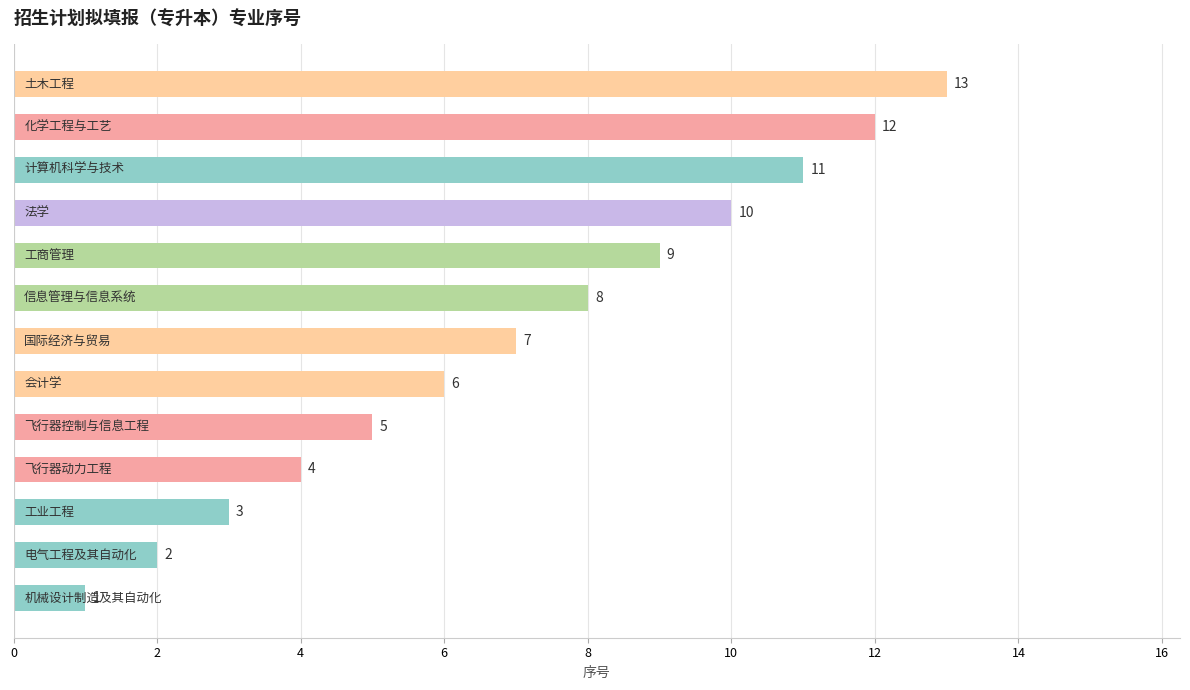

What is the maximum value shown in the chart?

13